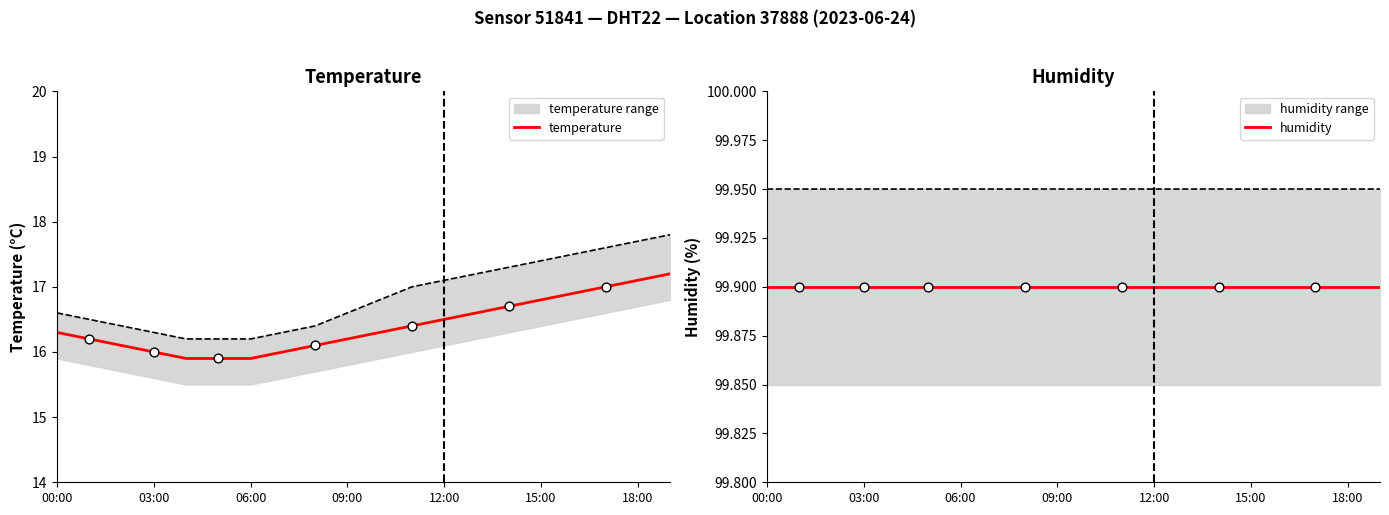

What are all the series names shown in the legend?

temperature, humidity